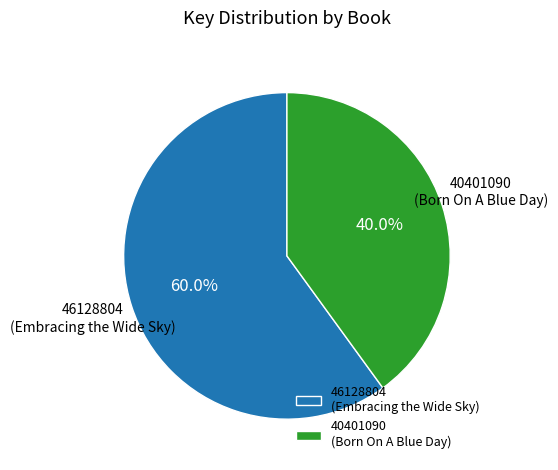

Which category has the smallest portion of the pie?

40401090 (Born On A Blue Day)